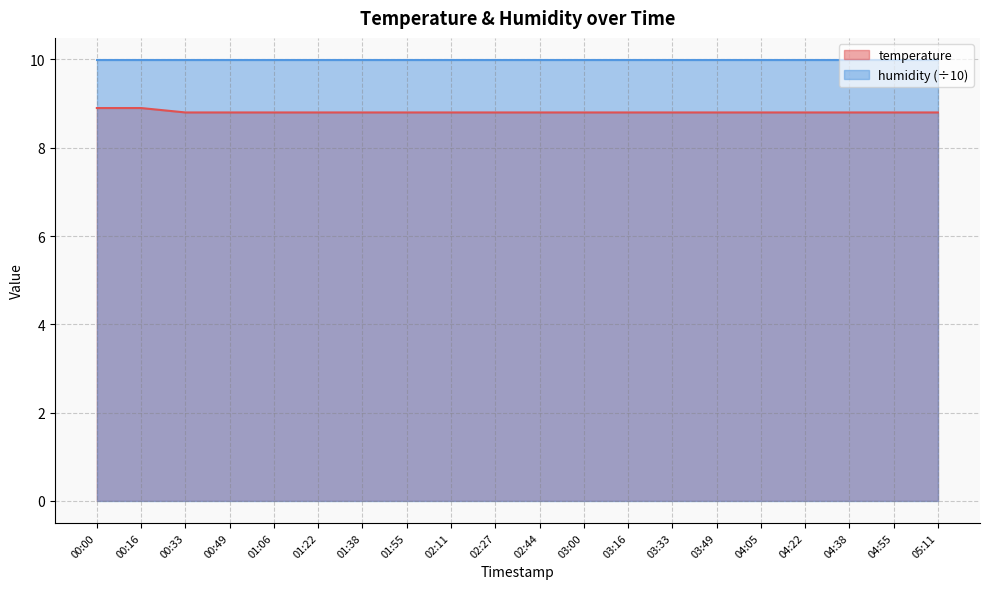

Rank the categories by value from lowest to highest.

00:33, 00:49, 01:06, 01:22, 01:38, 01:55, 02:11, 02:27, 02:44, 03:00, 03:16, 03:33, 03:49, 04:05, 04:22, 04:38, 04:55, 05:11, 00:00, 00:16